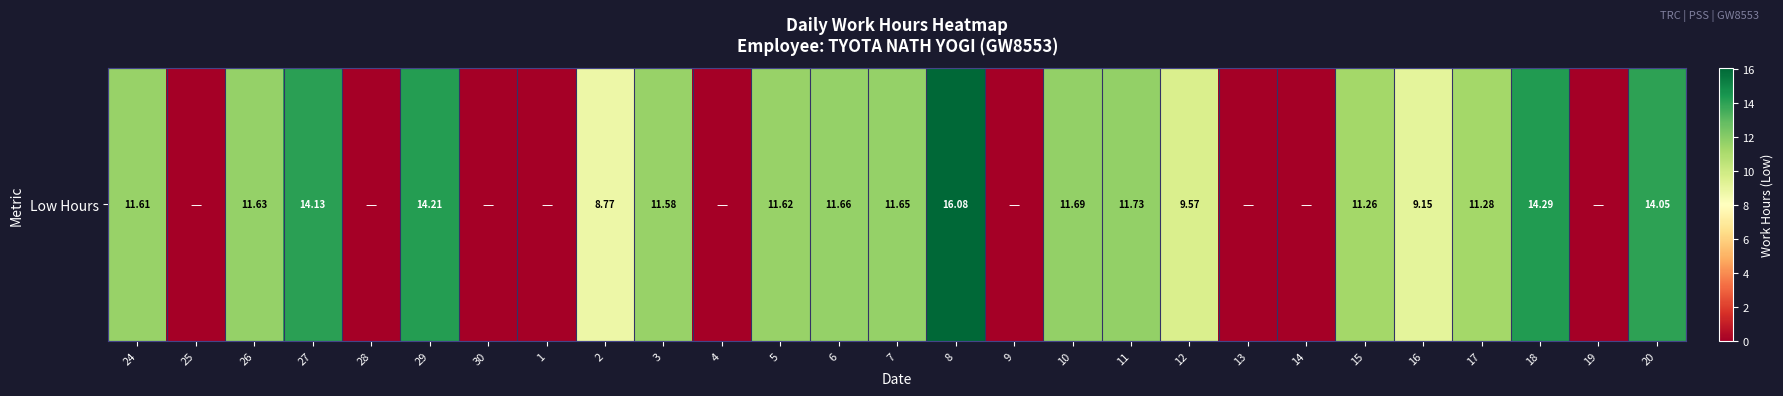

Where does the data first go above 11?

24